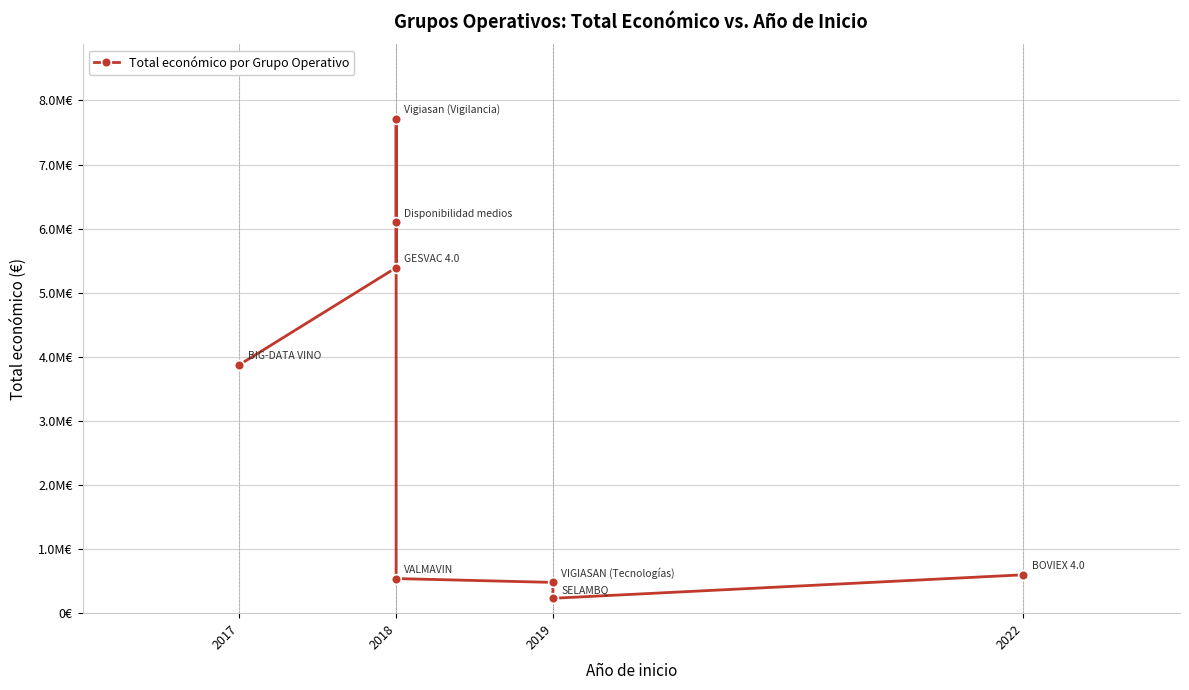

What is the change in value from 2018 to 2019?

-4910442